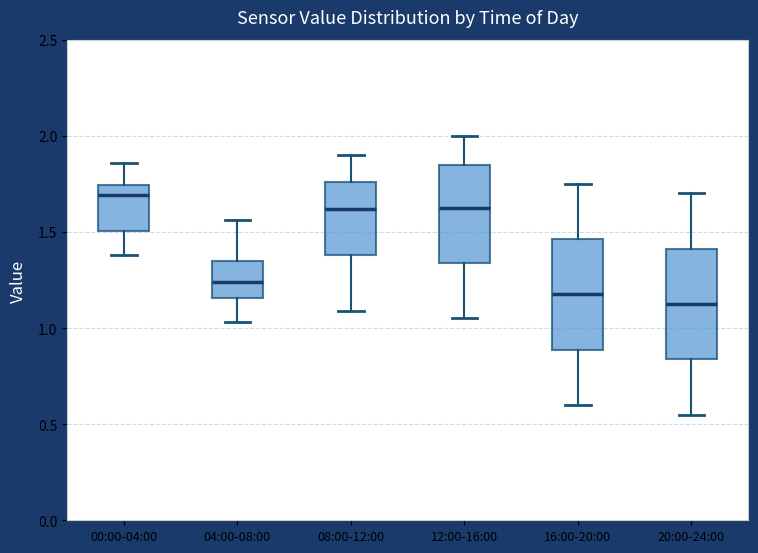

Reading left to right, read every box against the y-axis: the position of its median line, the range the box covers, and the ends of its whiskers. The values are not printed on the chart, so give them approximately, as read against the axis.

00:00-04:00: median 1.70, box 1.50 to 1.75, whiskers 1.40 to 1.85
04:00-08:00: median 1.25, box 1.15 to 1.35, whiskers 1.05 to 1.55
08:00-12:00: median 1.60, box 1.40 to 1.75, whiskers 1.10 to 1.90
12:00-16:00: median 1.65, box 1.35 to 1.85, whiskers 1.05 to 2.00
16:00-20:00: median 1.20, box 0.90 to 1.45, whiskers 0.60 to 1.75
20:00-24:00: median 1.15, box 0.85 to 1.40, whiskers 0.55 to 1.70